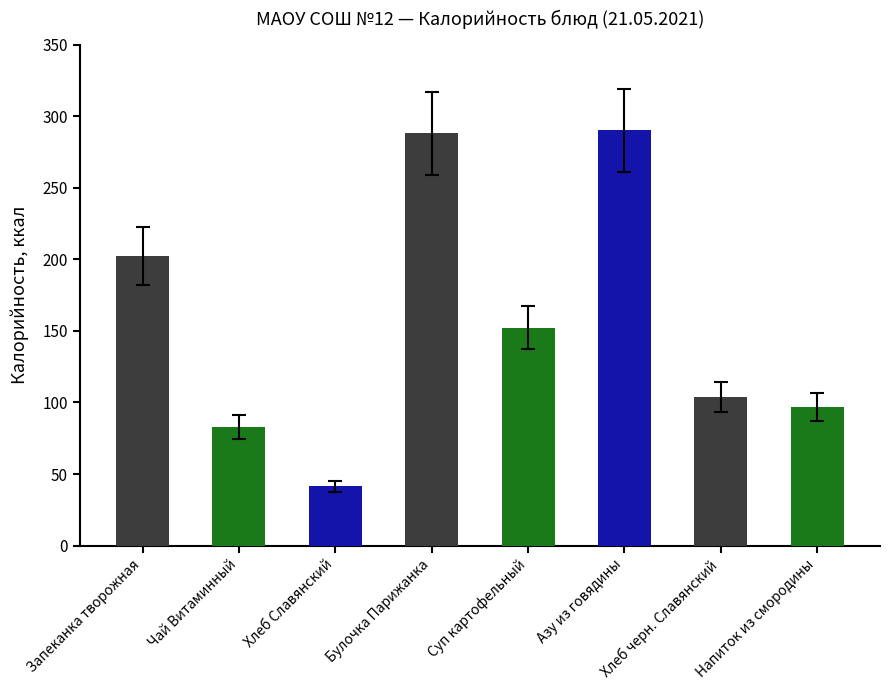

What is the label of the 7th bar from the right?

Чай Витаминный